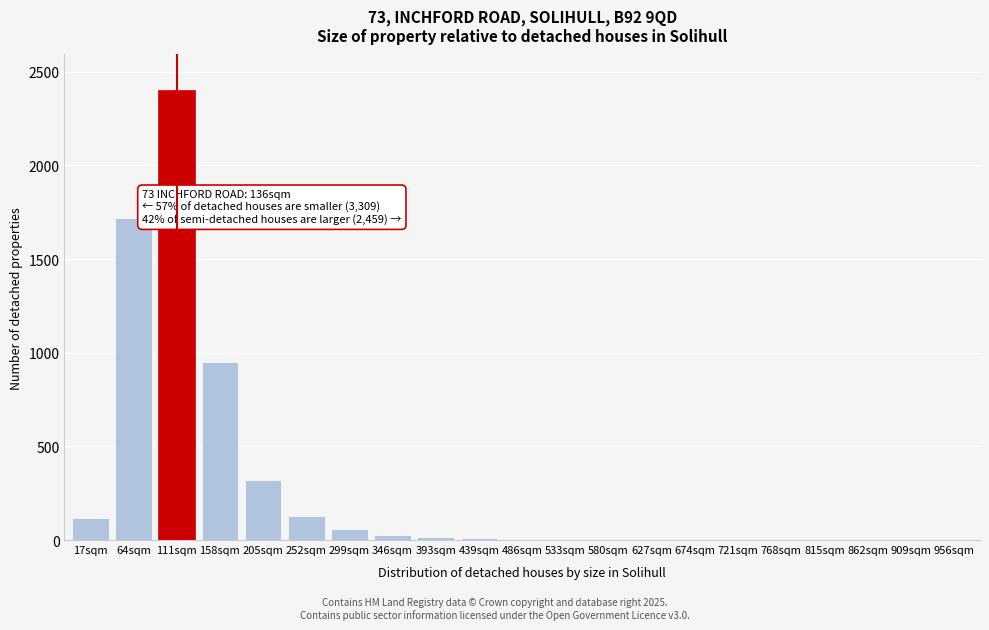

Between 158sqm and 252sqm, which is larger?

158sqm